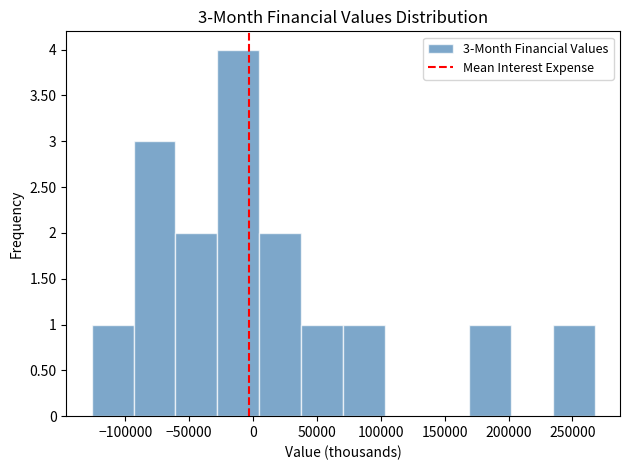

Which range on the x-axis has the tallest bar?

-30000 to 5000